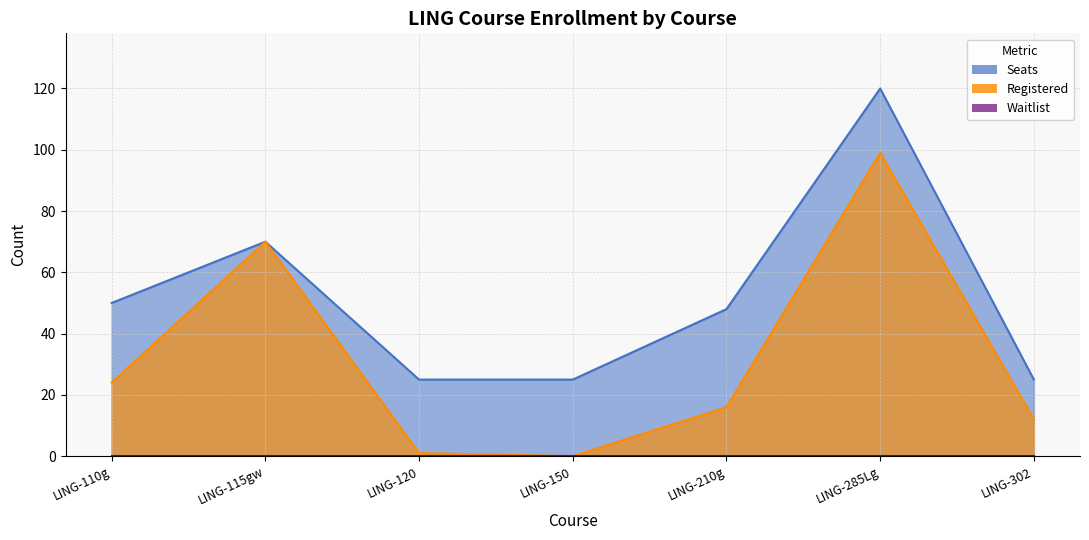

What is the highest value of the Registered series?

99